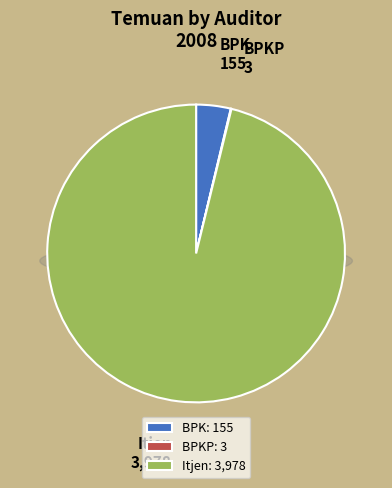

Combined, what portion of the pie is Itjen and BPKP?

96.3%